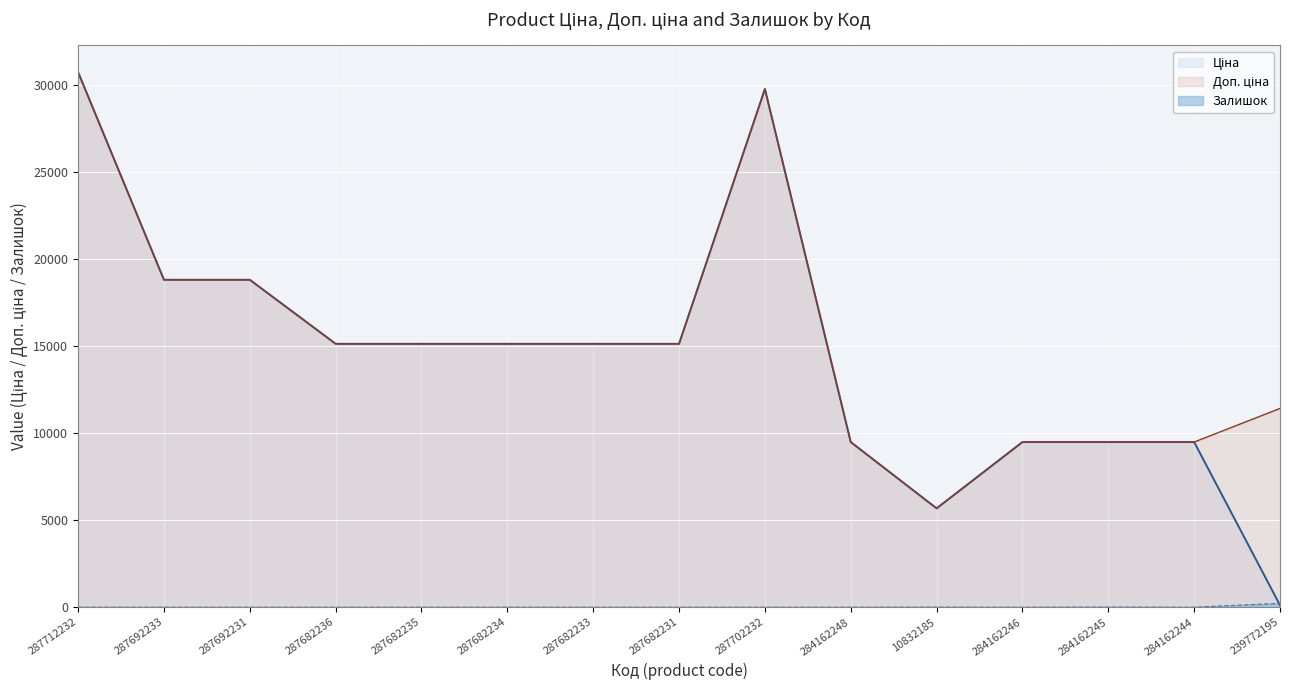

What is the difference between the Ціна values at 287712232 and 287682236?

15597.1